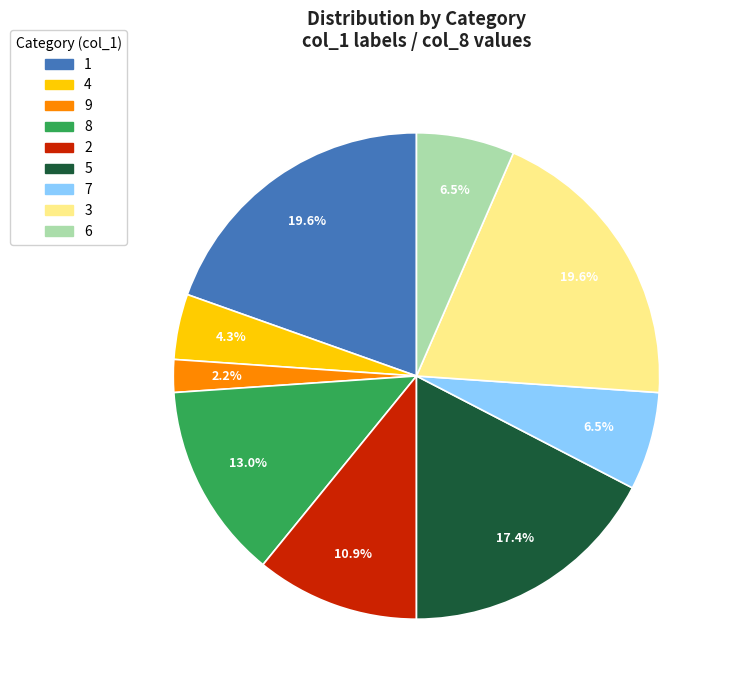

What is the total percentage of 9 and 6?

8.7%